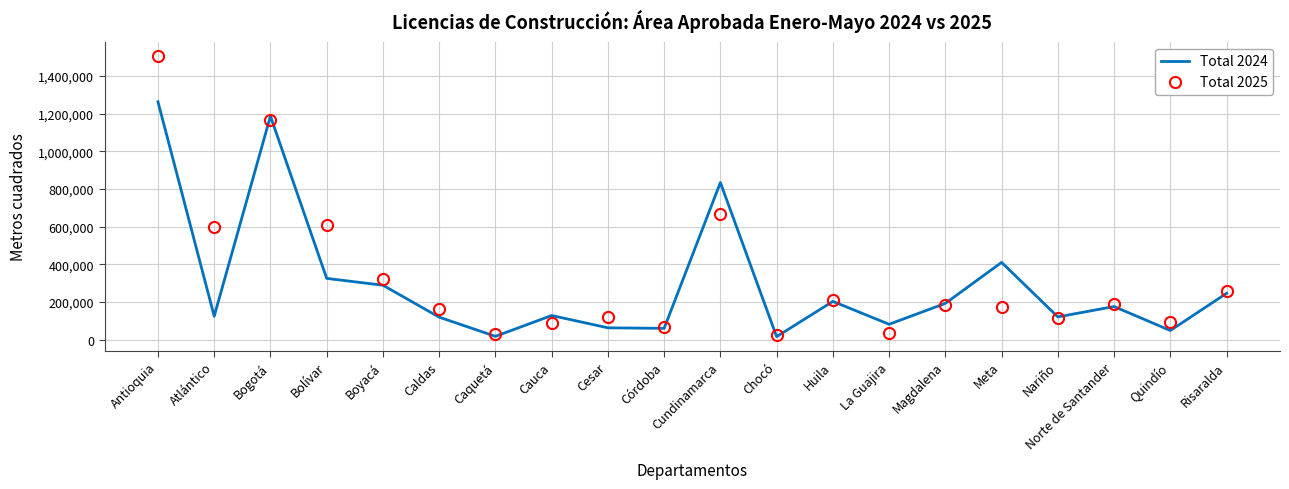

Which category has the highest value across all series?

Antioquia